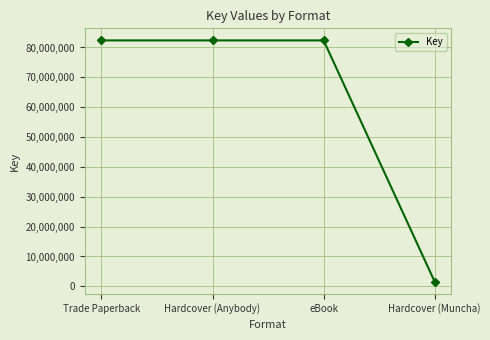

True or false: the data has more than 2 interior local peaks.

False